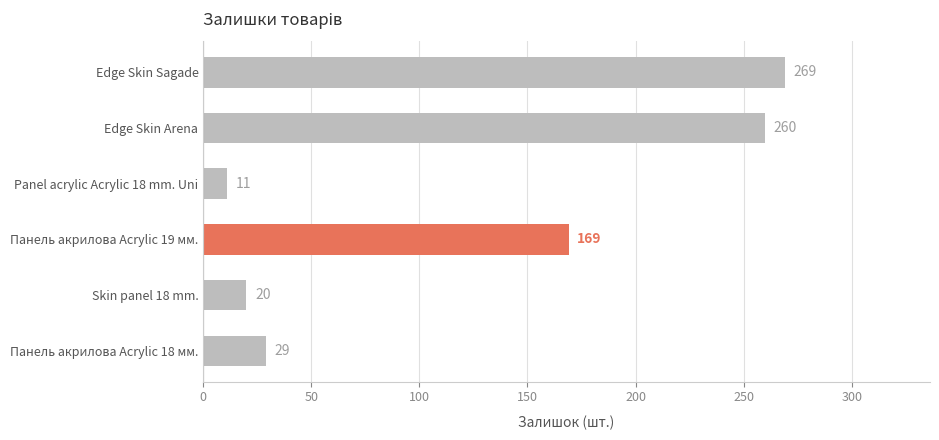

Reading bottom to top, what are all the values shown in this chart?

29	20	169	11	260	269